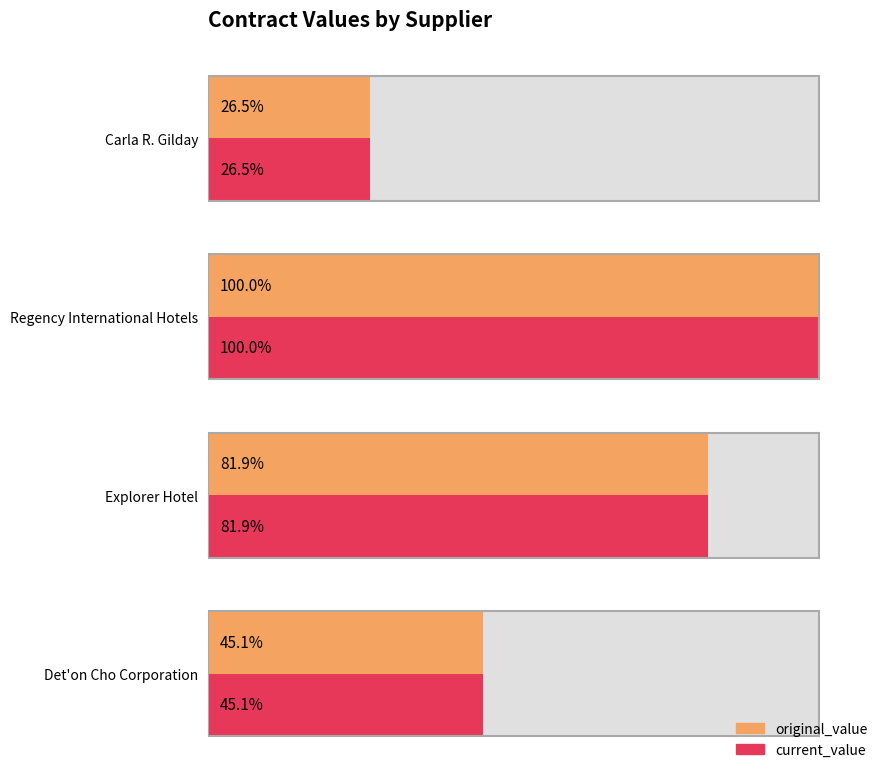

What is the sum of all current_value values?

253.5